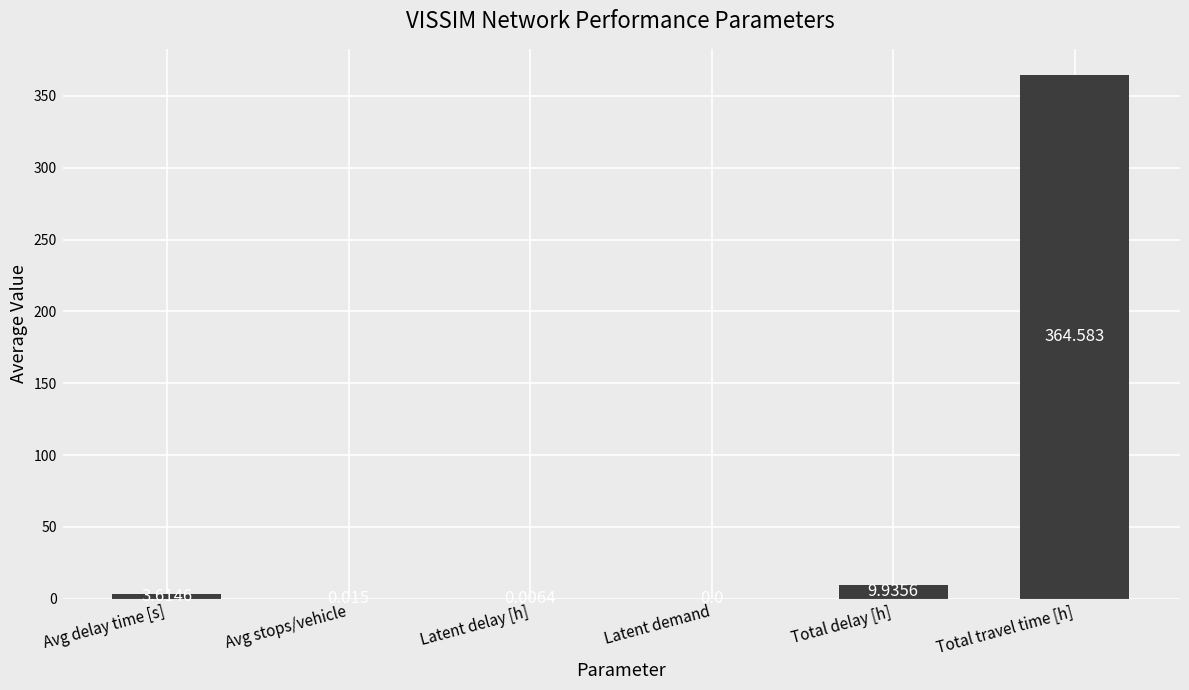

At which label is the value closest to 182?

Total delay [h]